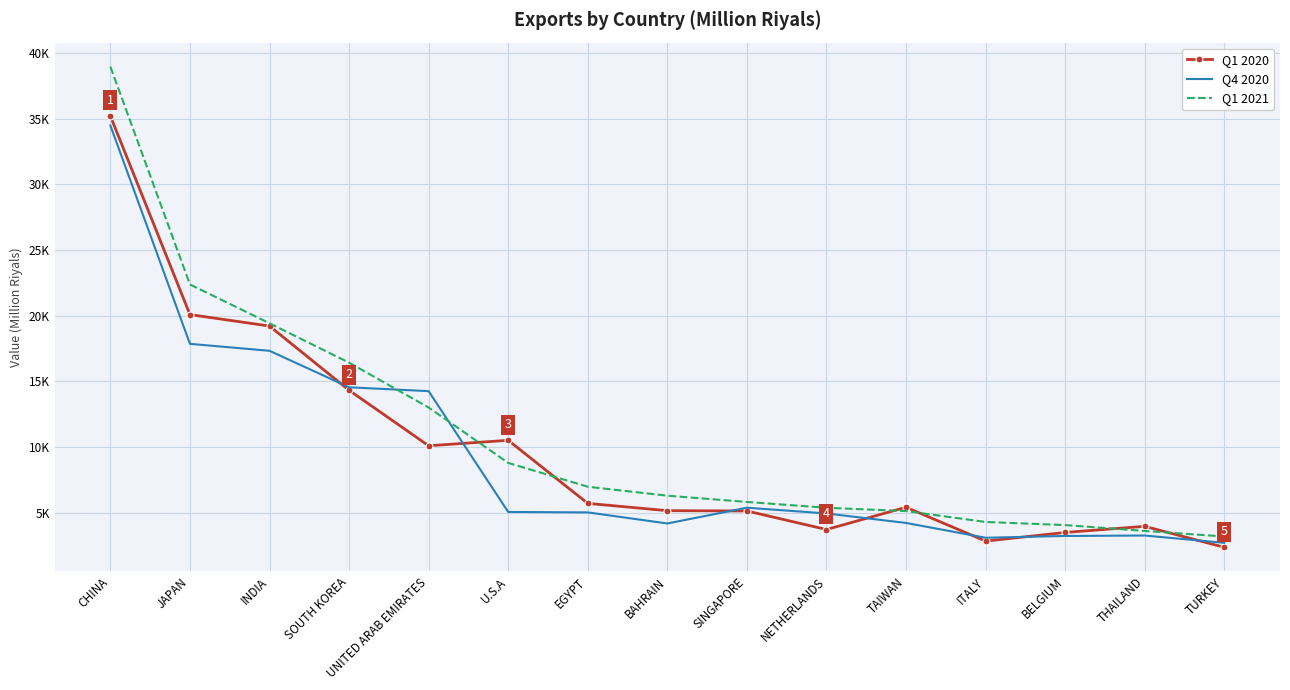

Which label corresponds to the largest value in the chart?

CHINA